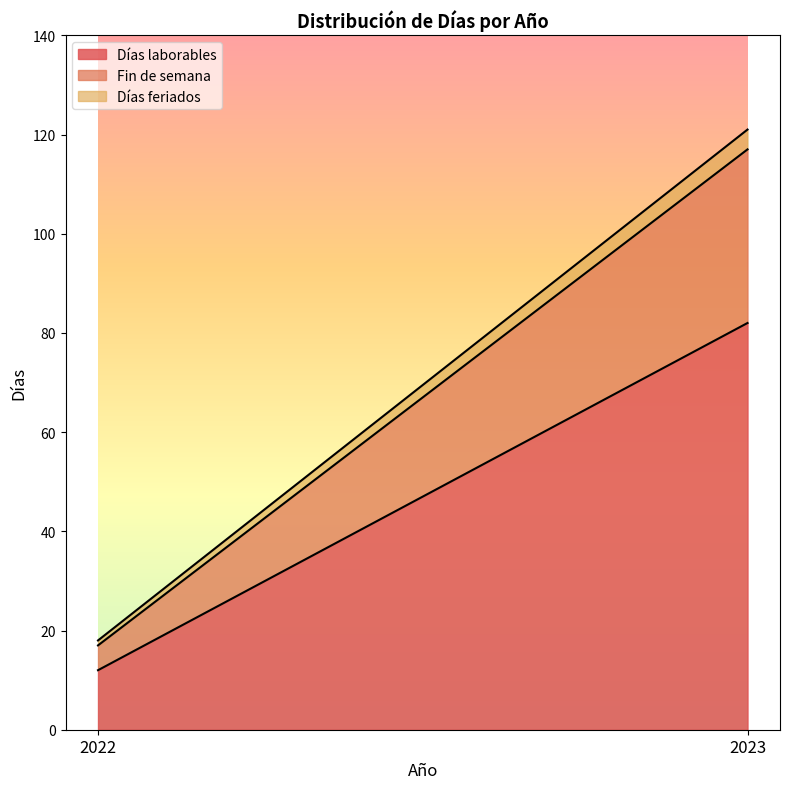

Where is Días feriados nearest to the value 2?

2022